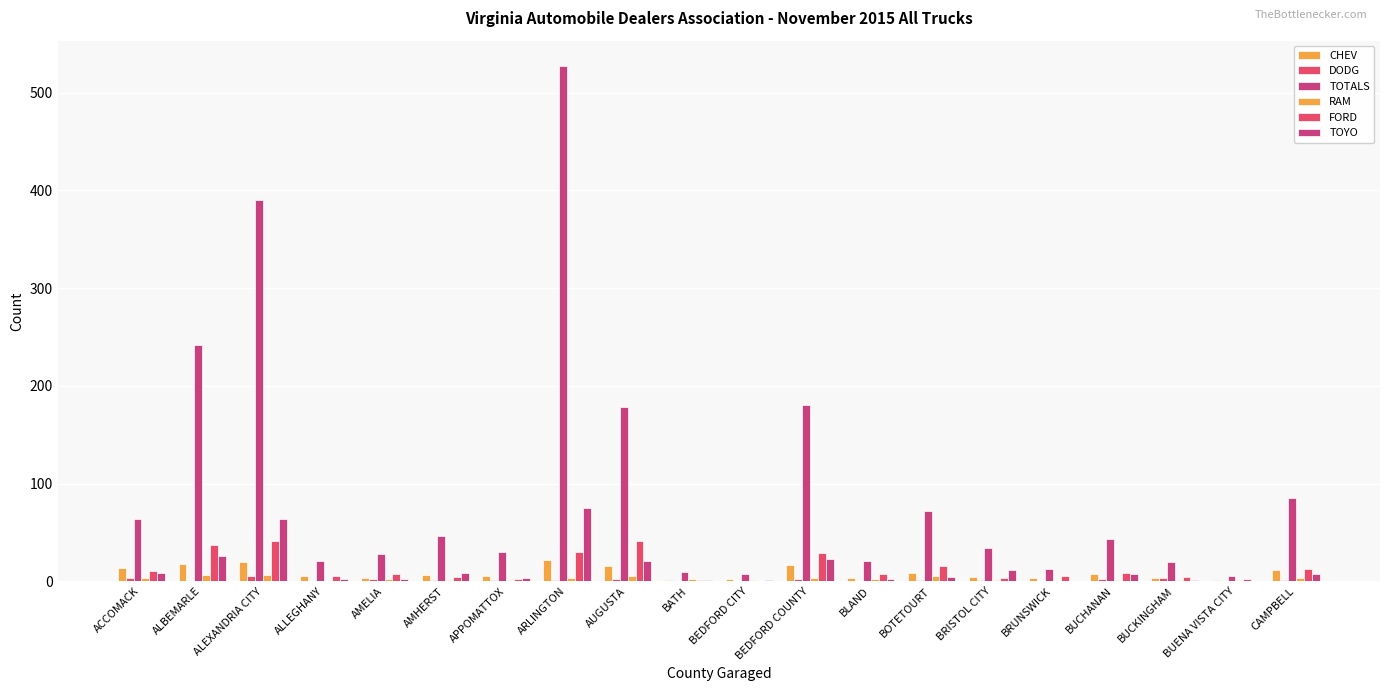

At which label does TOTALS first exceed 43?

ACCOMACK